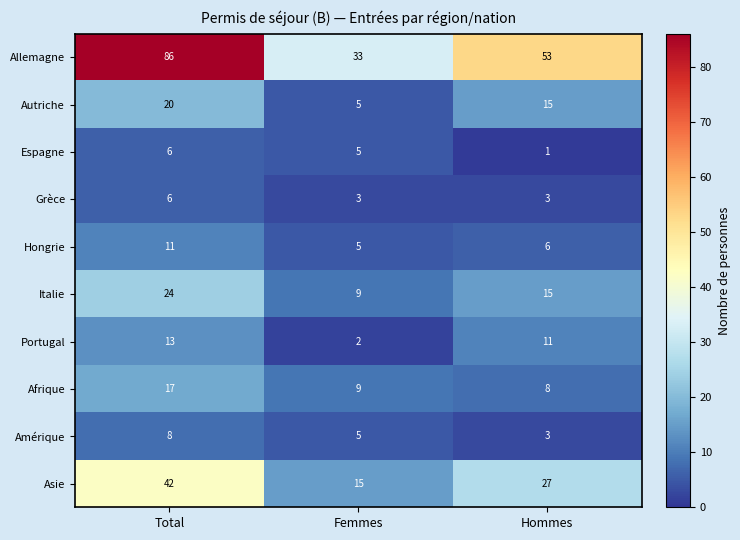

What is the difference between the Autriche values at Total and Hommes?

5